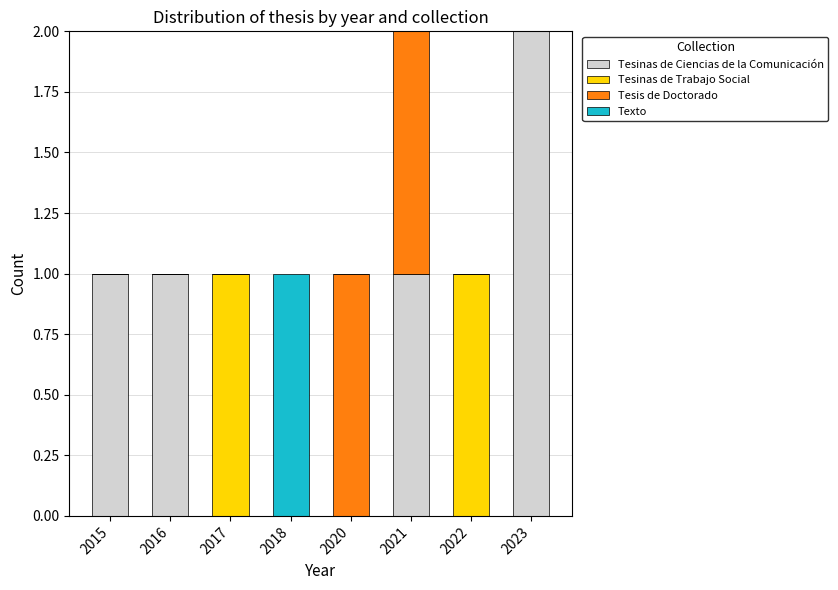

At which label does Tesinas de Ciencias de la Comunicación reach its peak?

2023